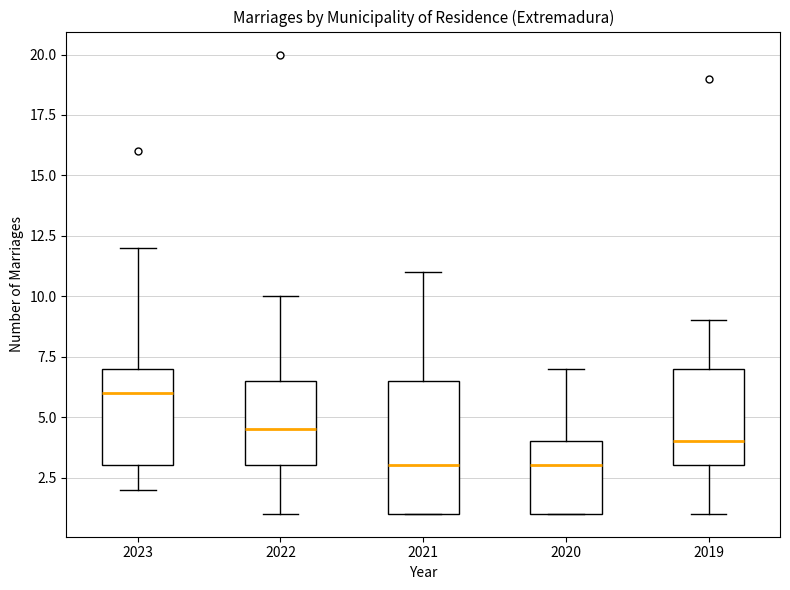

Which box is the tallest, from its lower edge to its upper edge?

2021